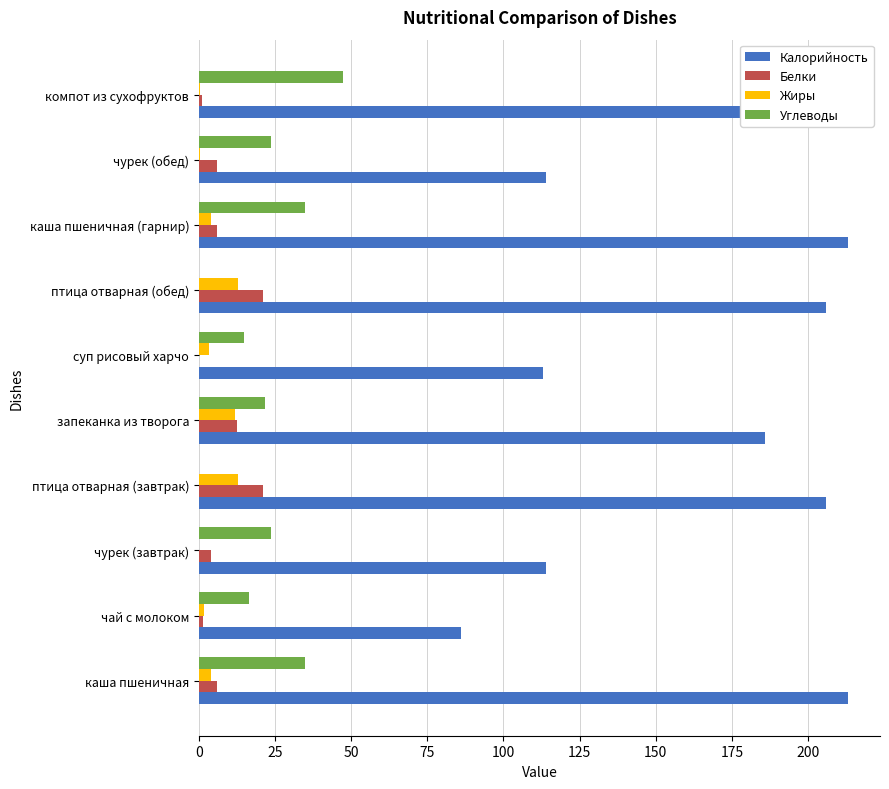

Which series changed the most between запеканка из творога and суп рисовый харчо?

Калорийность